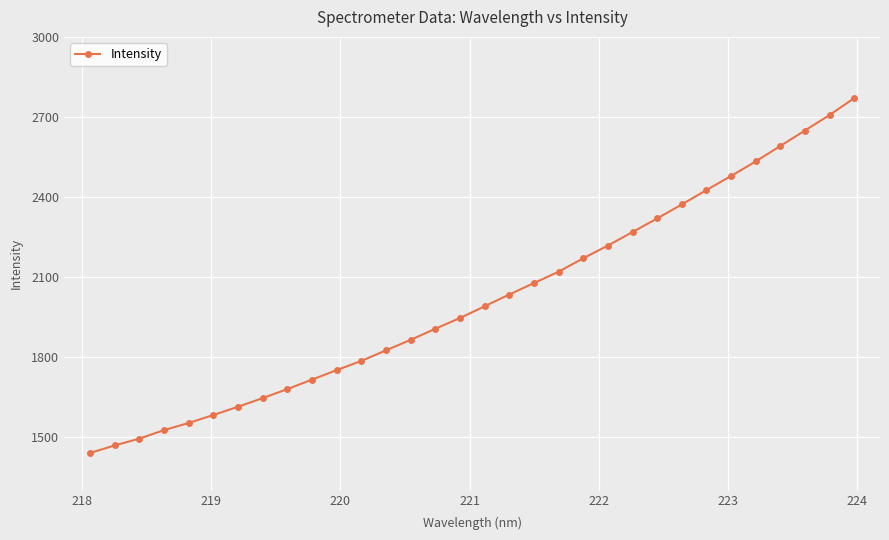

What is the value of the 32nd point from the left?

2770.6